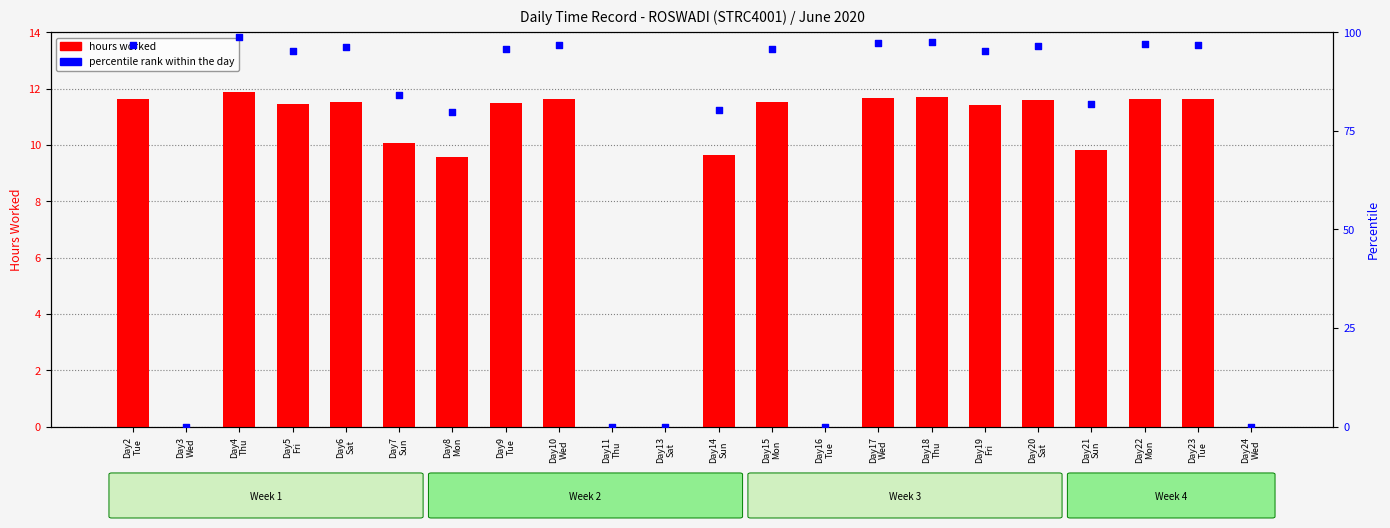

At which category is the sum across all series the highest?

Day4
Thu